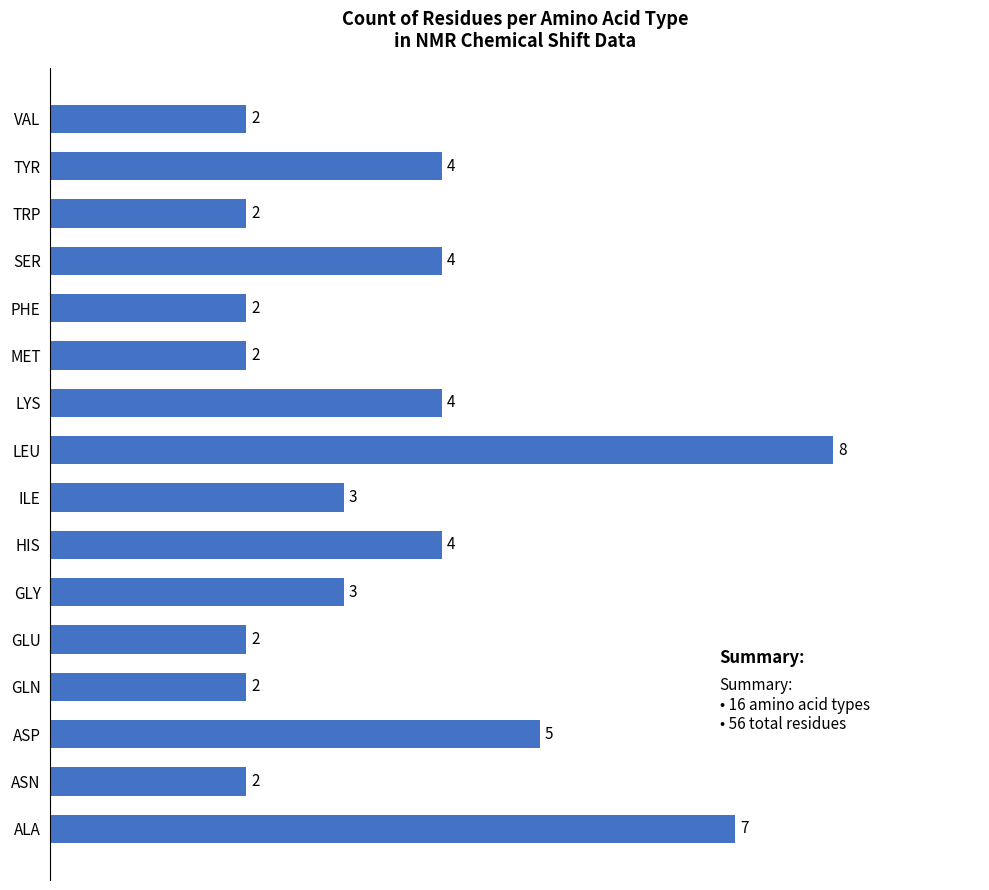

What is the change in value from ASN to SER?

+2